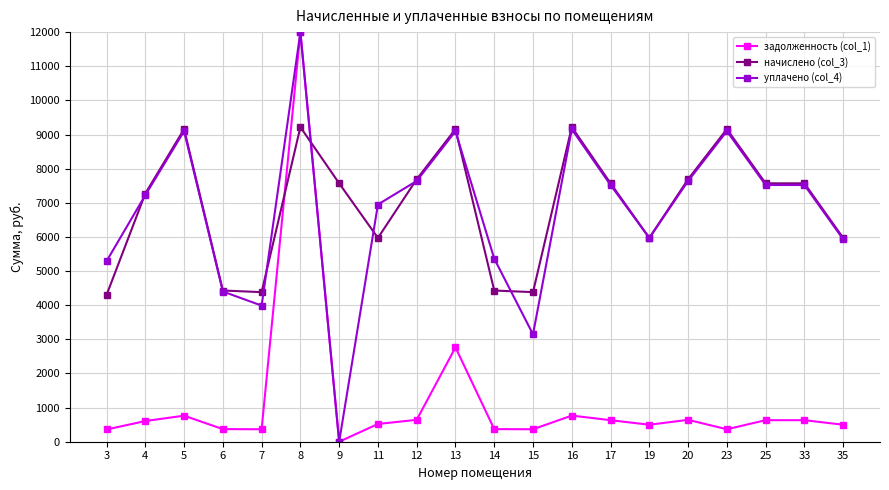

What is the spread (max minus min) of values at 25?

6939.1